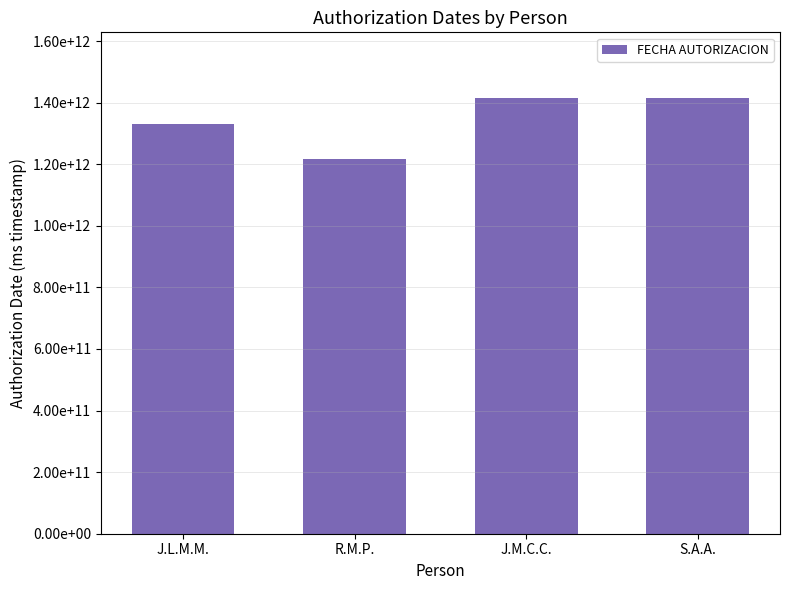

What is the difference between the maximum and minimum values?

199674000000